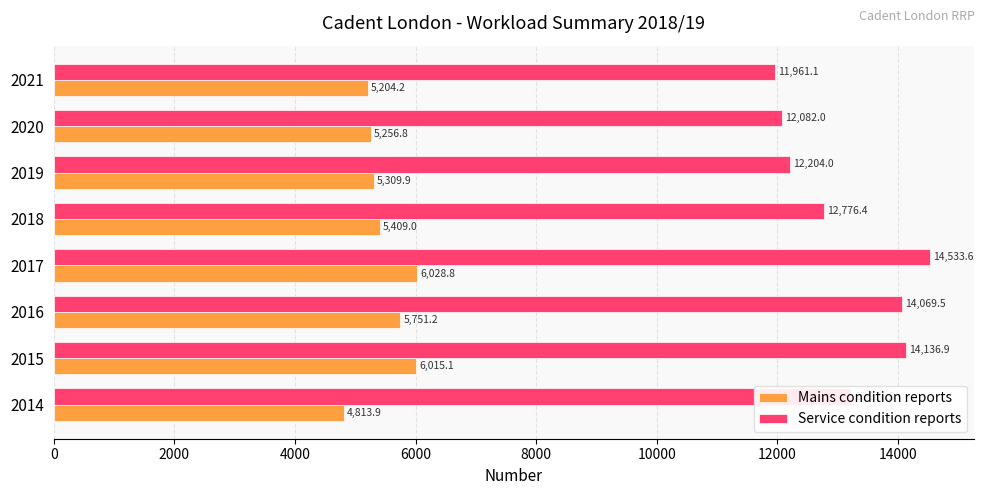

Rank the series by their average value, from highest to lowest.

Service condition reports, Mains condition reports